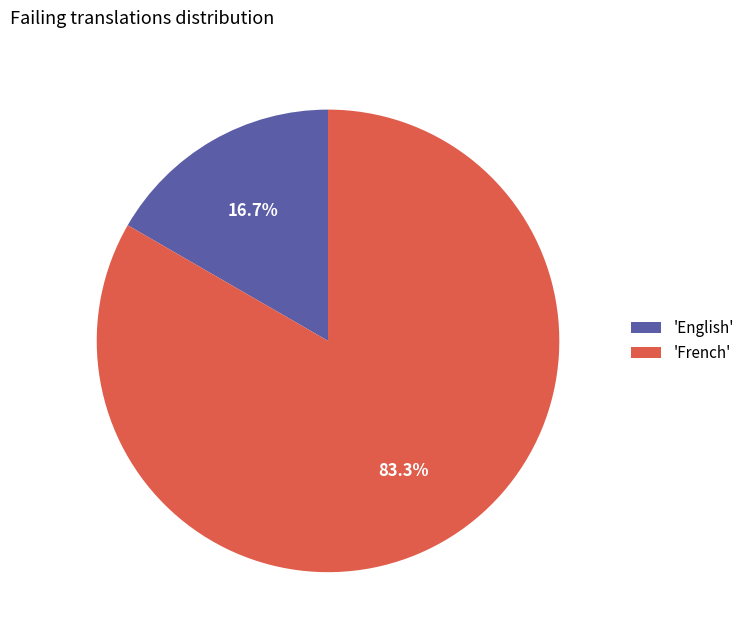

Rank the categories by value from lowest to highest.

'English', 'French'